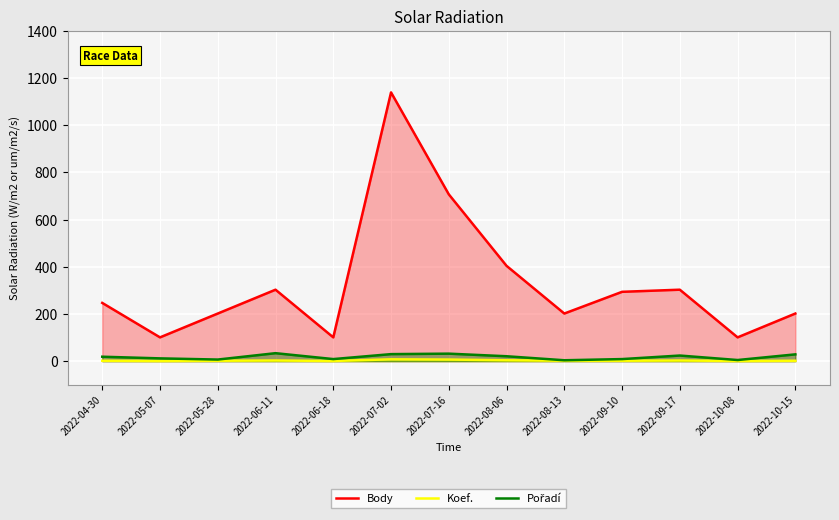

What is the label of the 4th point from the left?

2022-06-11